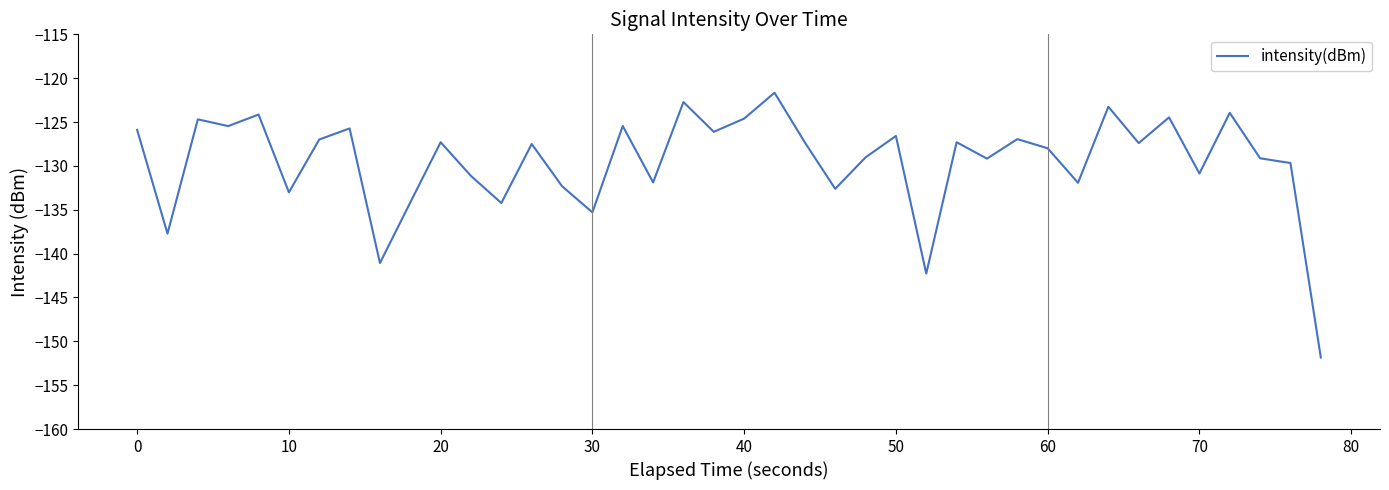

What is the greatest value displayed?

-121.7